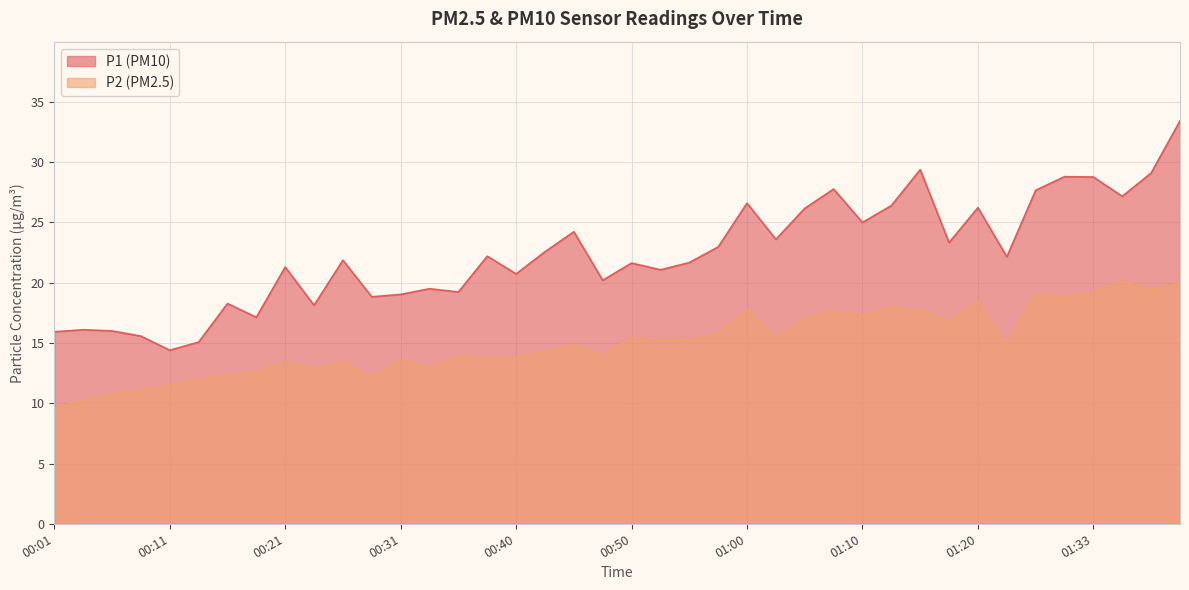

What is the label of the 39th point from the left?

01:37